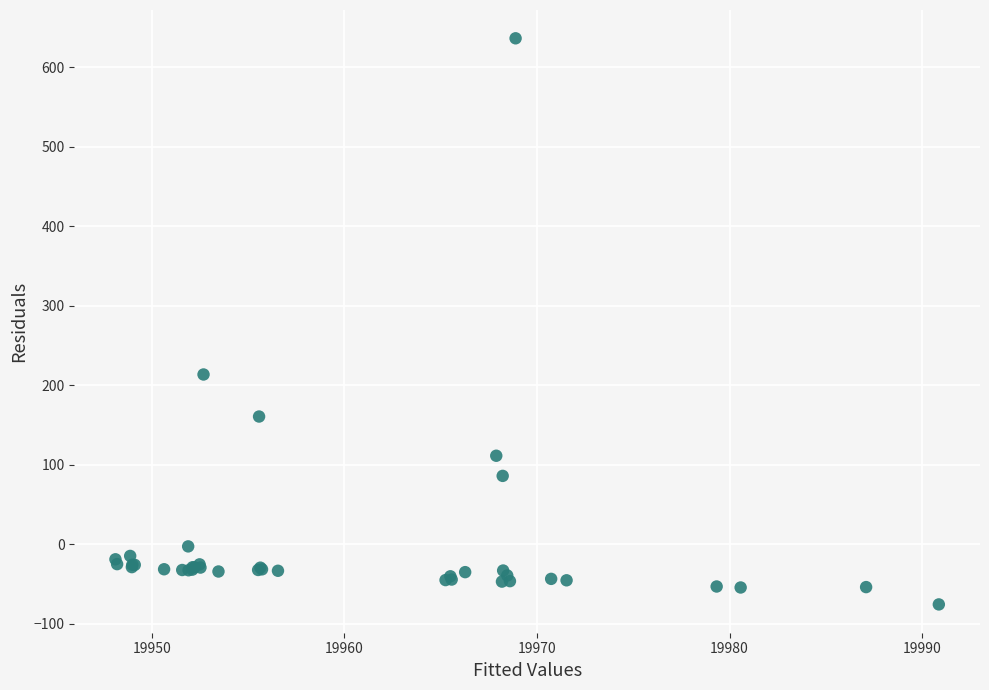

What Y value in the scatter plot is closest to 280?

213.3